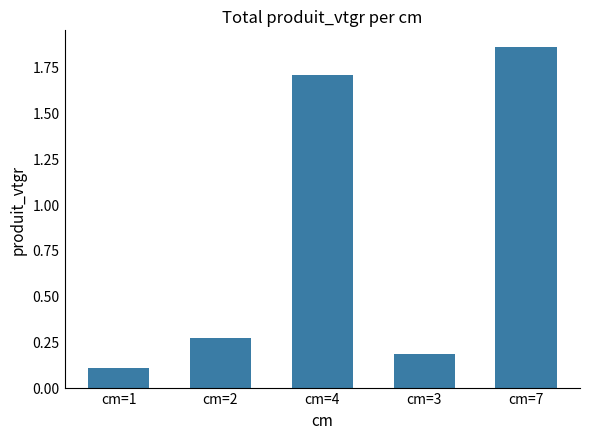

List the labels in order of value, smallest first.

cm=1, cm=3, cm=2, cm=4, cm=7